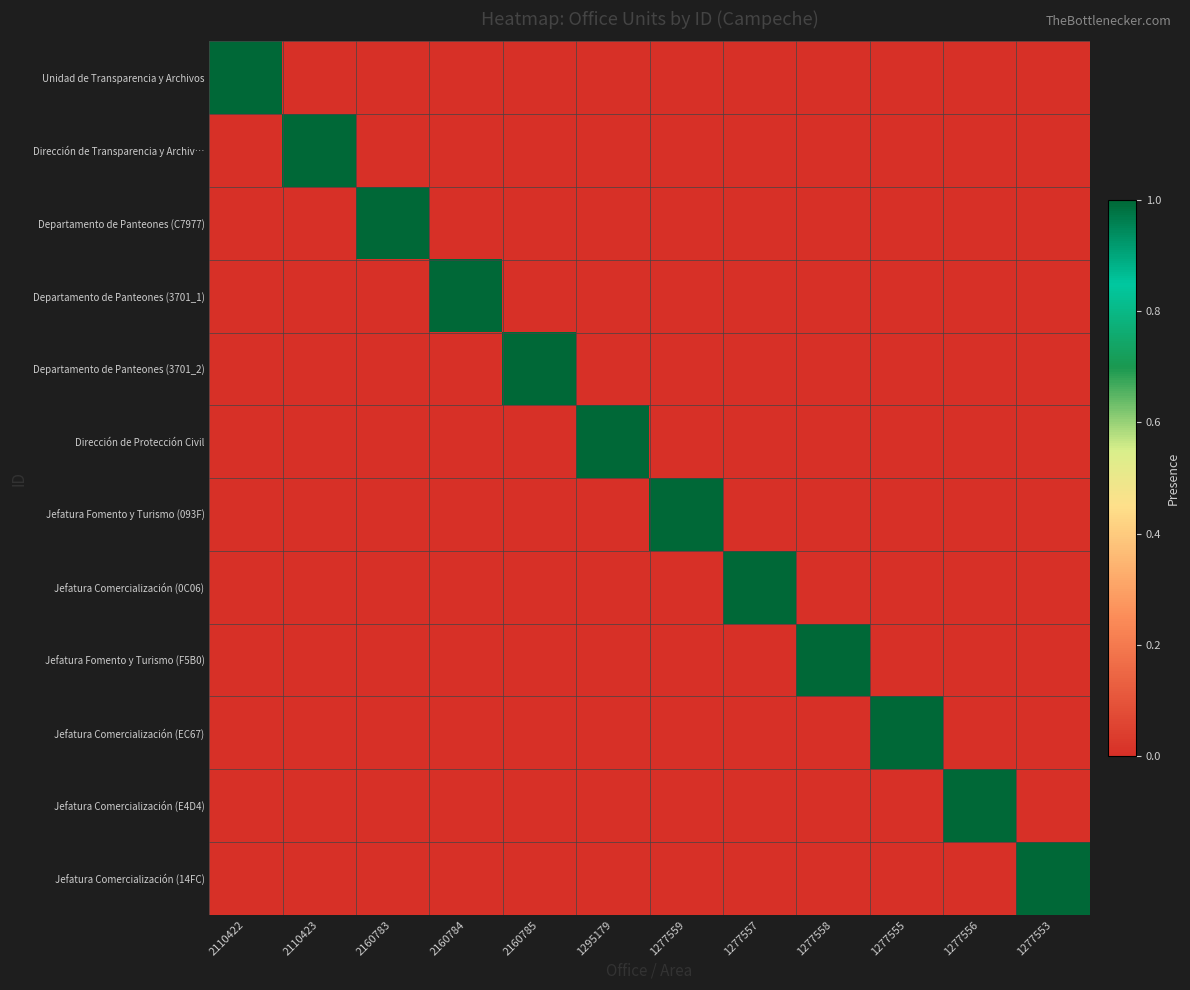

Rank the series by their maximum value, from lowest to highest.

Unidad de Transparencia y Archivos, Dirección de Transparencia y Archiv…, Departamento de Panteones (C7977), Departamento de Panteones (3701_1), Departamento de Panteones (3701_2), Dirección de Protección Civil, Jefatura Fomento y Turismo (093F), Jefatura Comercialización (0C06), Jefatura Fomento y Turismo (F5B0), Jefatura Comercialización (EC67), Jefatura Comercialización (E4D4), Jefatura Comercialización (14FC)